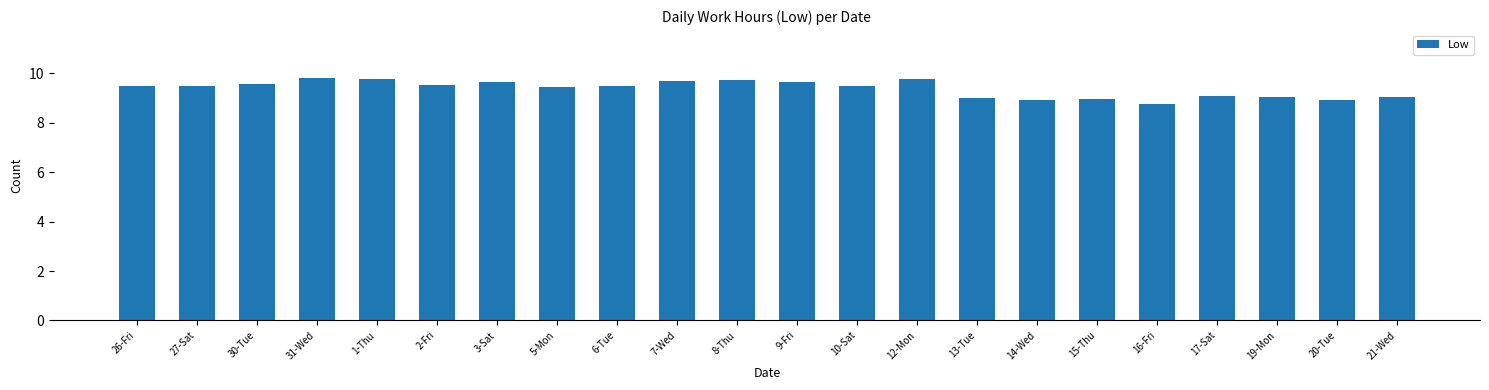

Count the number of data series in this chart.

1